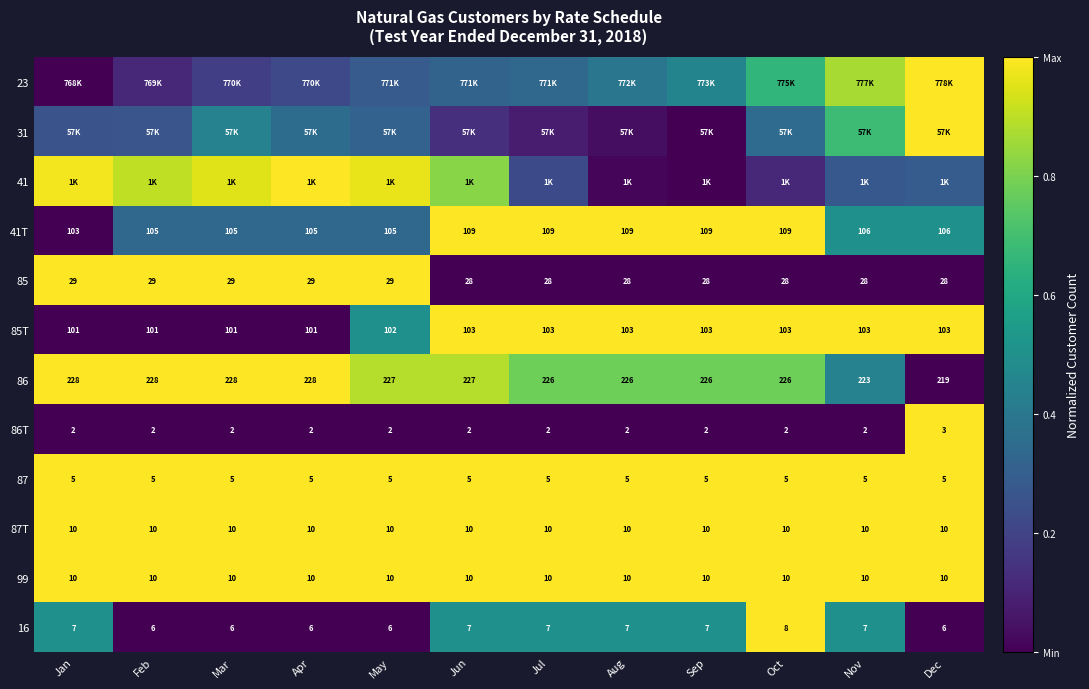

Is the value of 87T at Jul greater than the value of 41T at Oct?

No